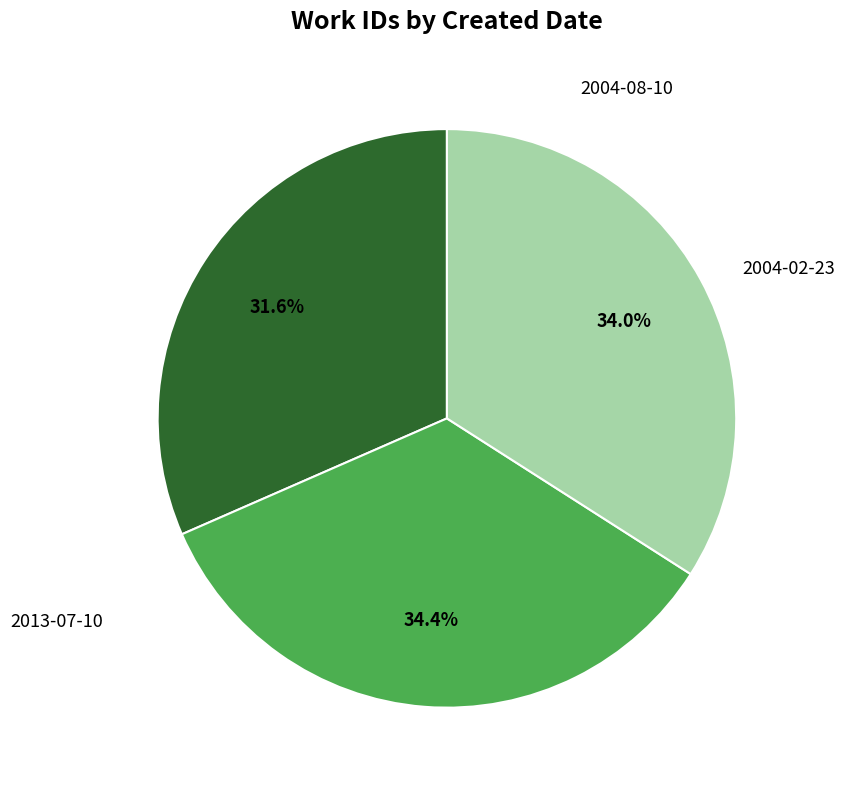

How many slices are in this pie chart?

3